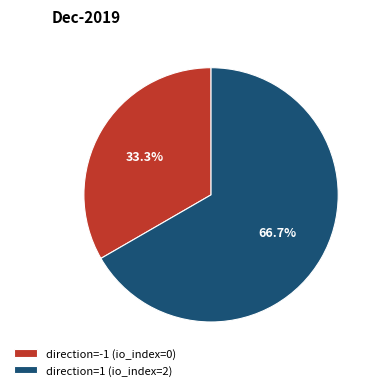

Rank the categories by value from highest to lowest.

direction=1 (io_index=2), direction=-1 (io_index=0)